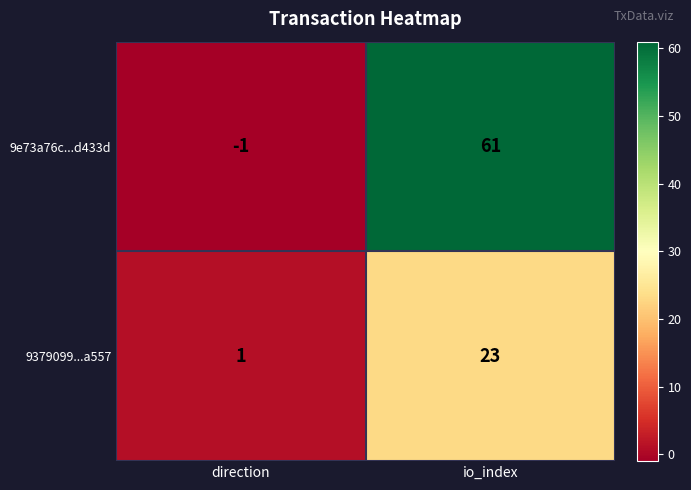

Reading left to right, extract all data points from this chart.

9e73a76c...d433d: direction=-1	io_index=61
9379099...a557: direction=1	io_index=23